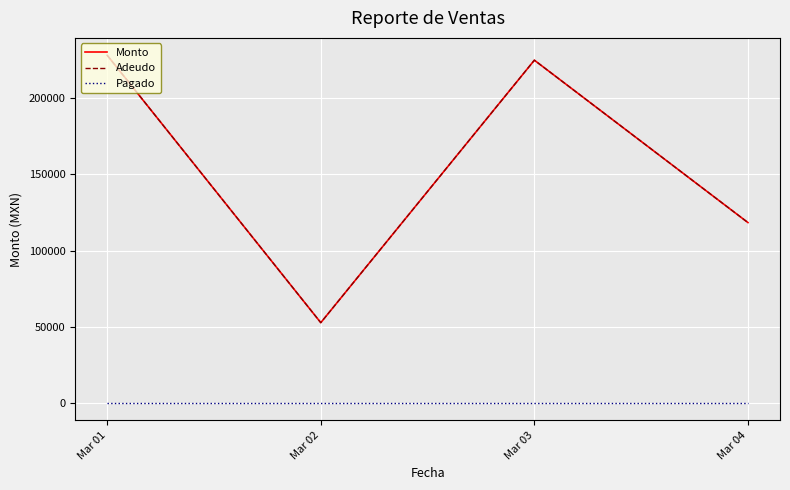

Does the chart have visible grid lines?

Yes